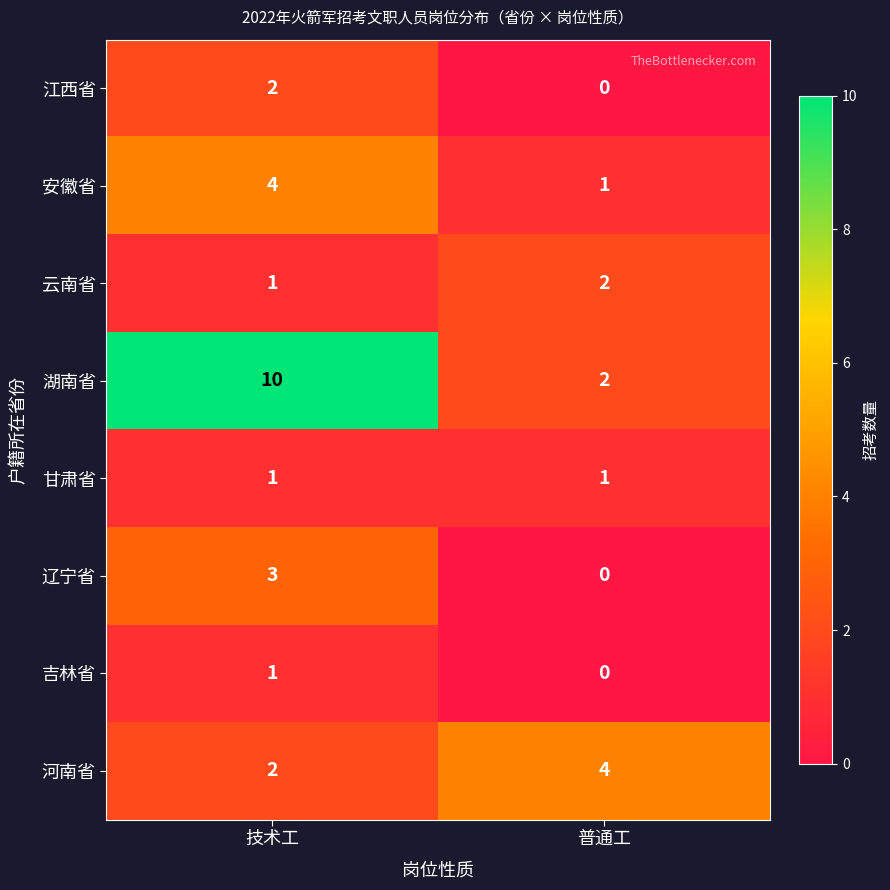

Which series changed the most between 技术工 and 普通工?

湖南省